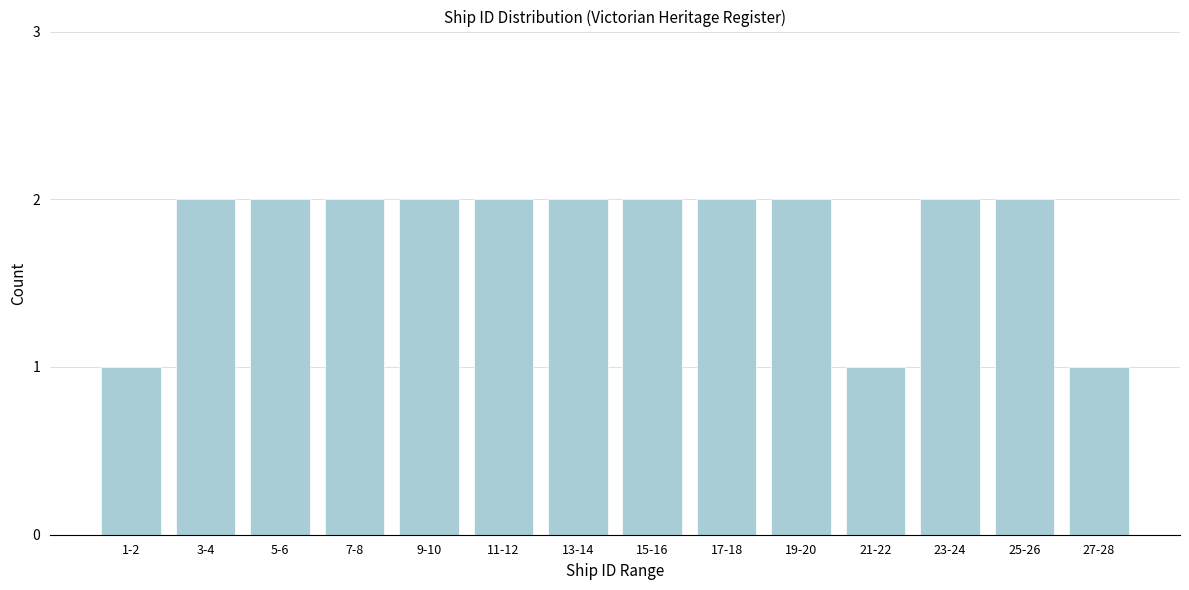

Reading left to right, transcribe all the data shown in this chart.

1-2=1	3-4=2	5-6=2	7-8=2	9-10=2	11-12=2	13-14=2	15-16=2	17-18=2	19-20=2	21-22=1	23-24=2	25-26=2	27-28=1